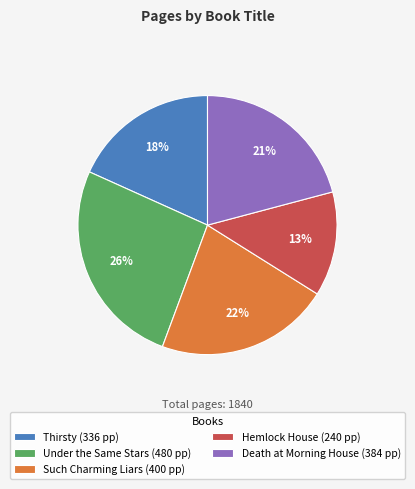

Do Such Charming Liars (400 pp) and Thirsty (336 pp) together represent more than half of the pie?

No